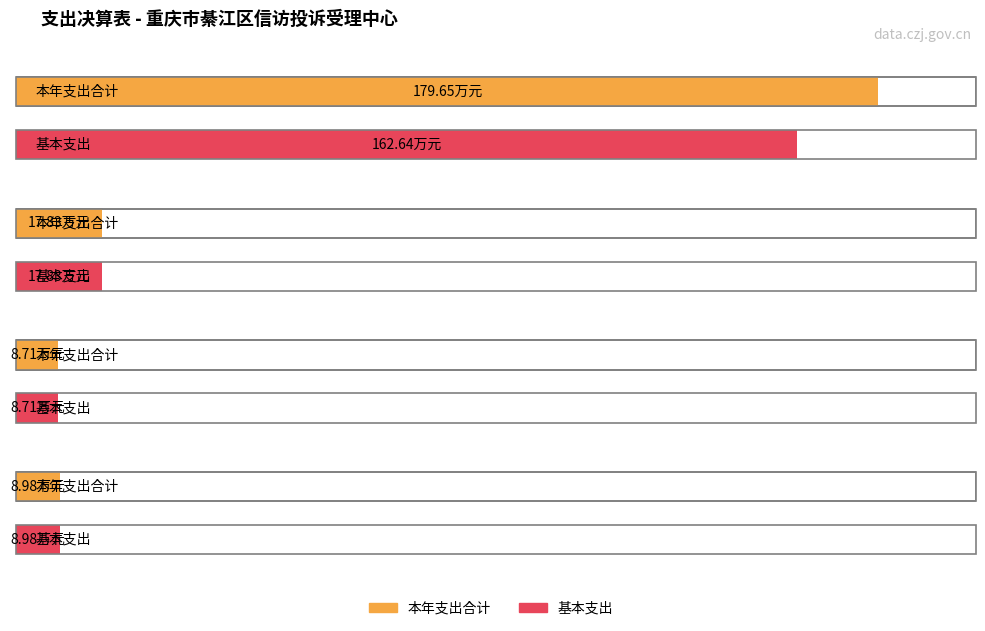

What value does the 基本支出 series have at 社会保障和就业支出?

17.8